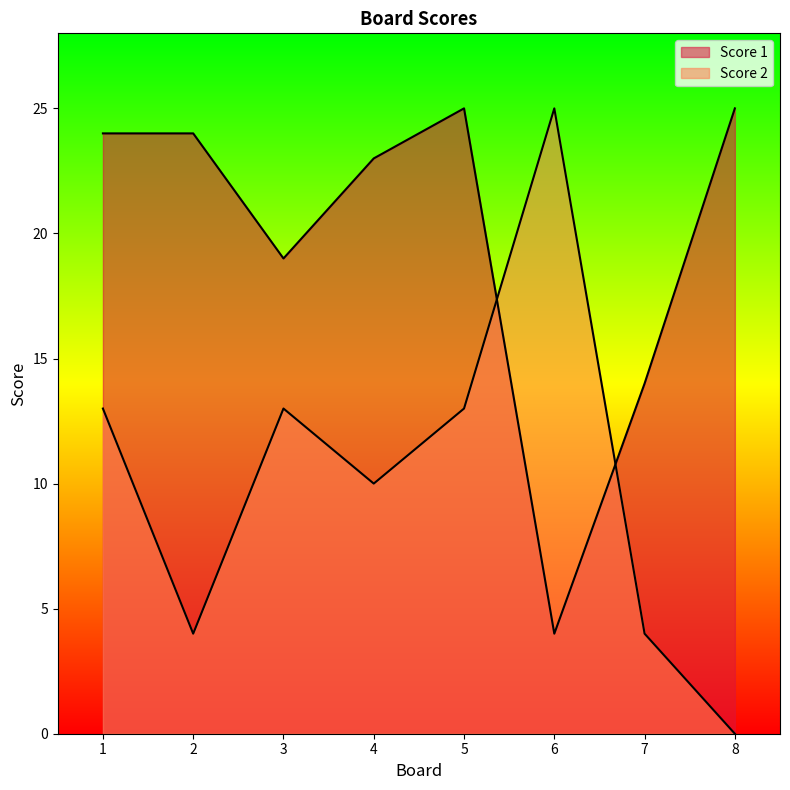

What value does the Score 1 series have at 7?

14